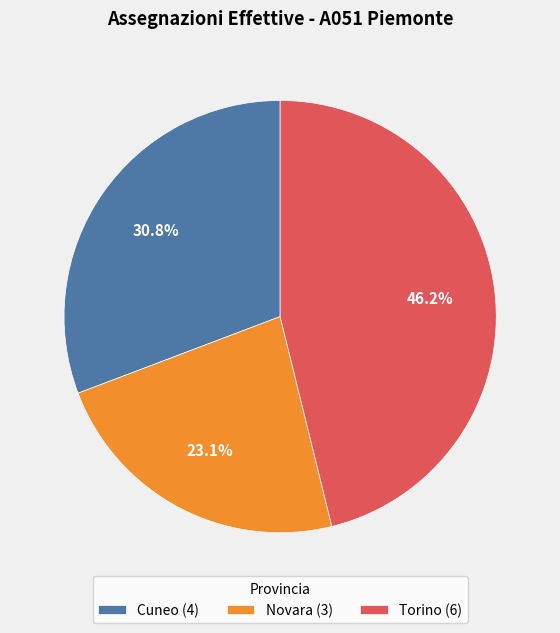

To the nearest percent, what is the combined percentage of Novara and Torino?

69%